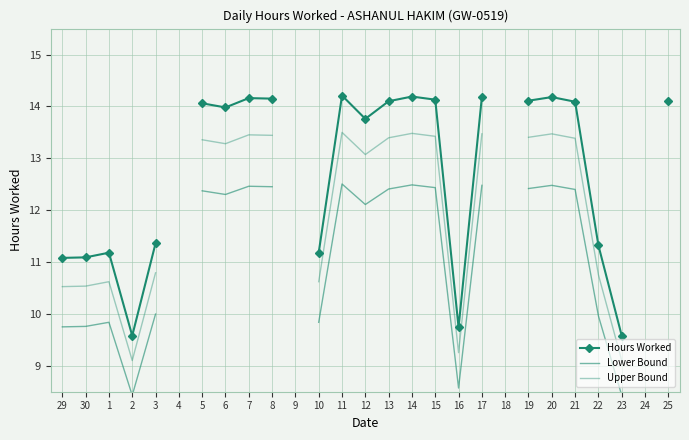

How many interior local valleys does the Upper Bound series have?

4